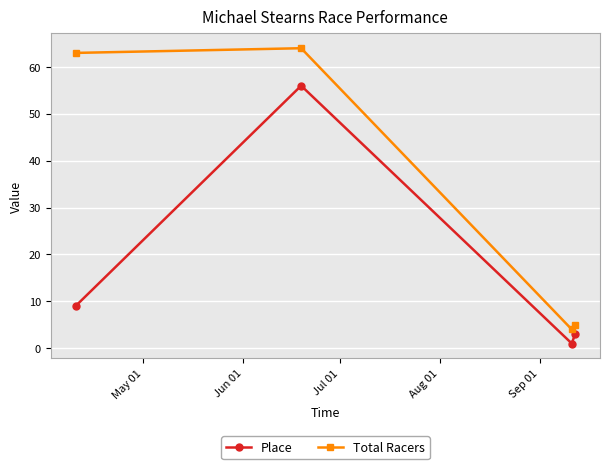

Which series has the largest range (max minus min)?

Total Racers